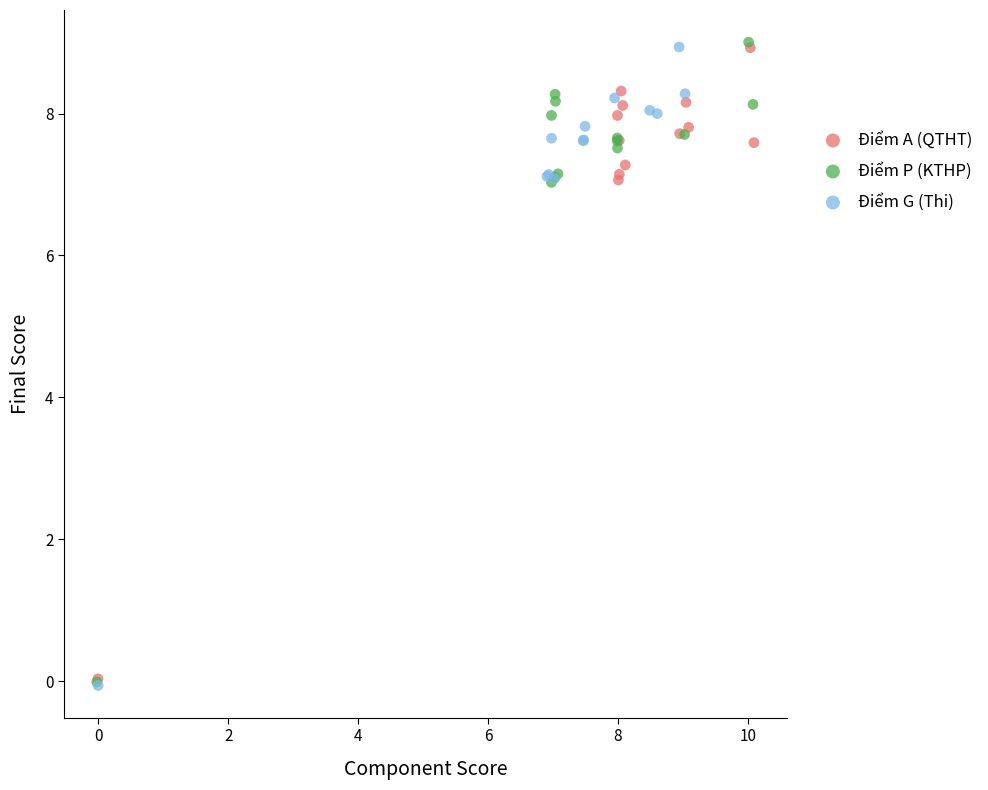

What are all the series names shown in the legend?

Điểm A (QTHT), Điểm P (KTHP), Điểm G (Thi)